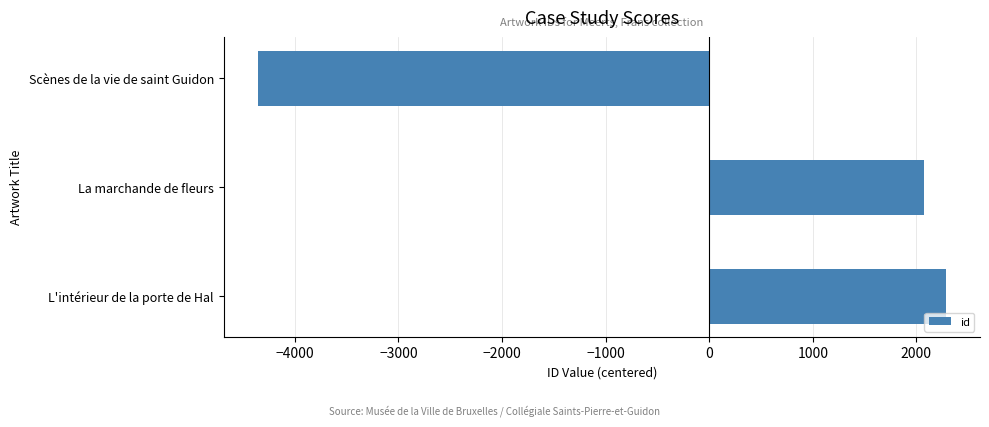

Read the value at Scènes de la vie de saint Guidon.

-4354